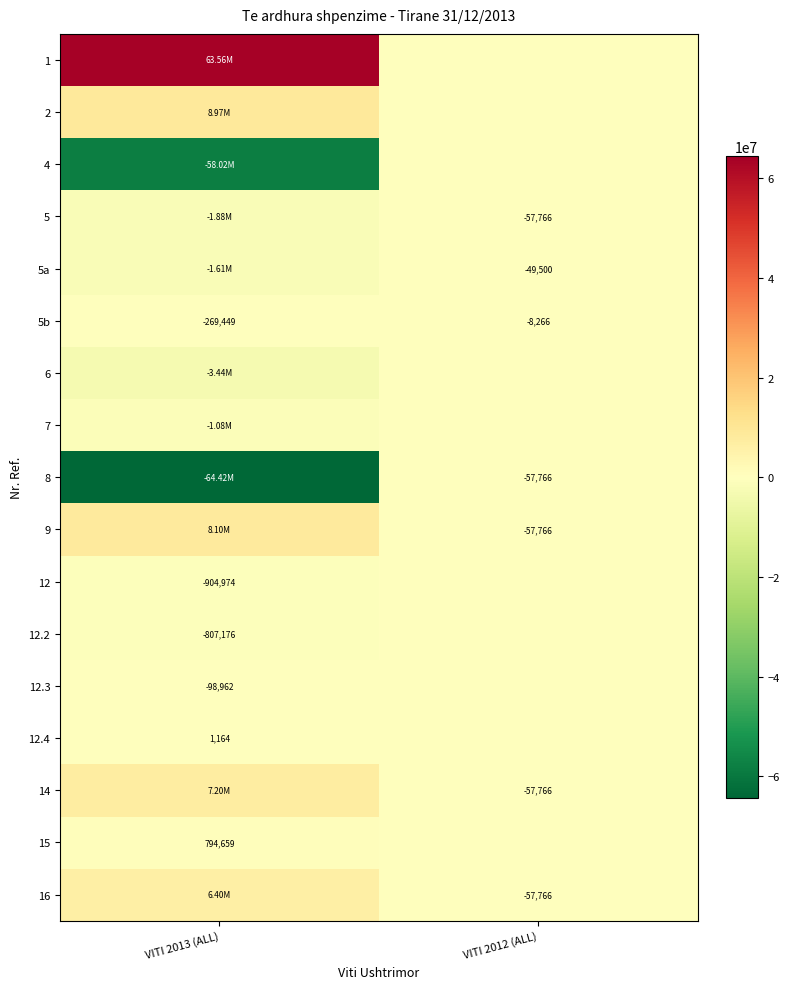

What is the lowest value of the 7 series?

-1079910.6